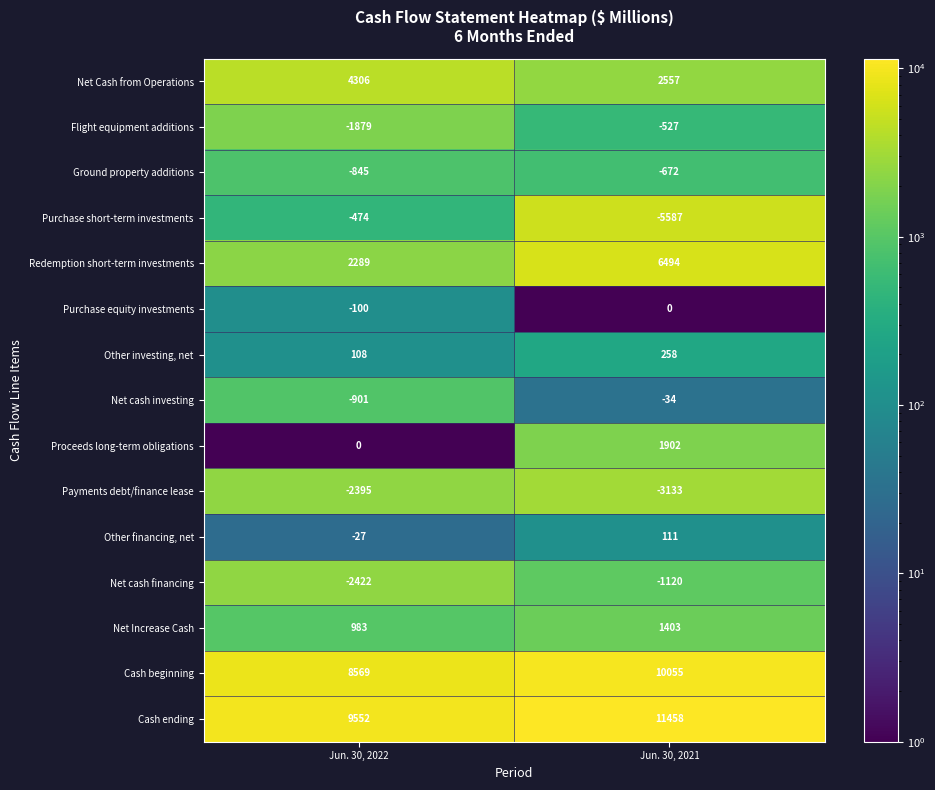

Rank the series by their maximum value, from lowest to highest.

Payments debt/finance lease, Net cash financing, Ground property additions, Flight equipment additions, Purchase short-term investments, Net cash investing, Purchase equity investments, Other financing, net, Other investing, net, Net Increase Cash, Proceeds long-term obligations, Net Cash from Operations, Redemption short-term investments, Cash beginning, Cash ending